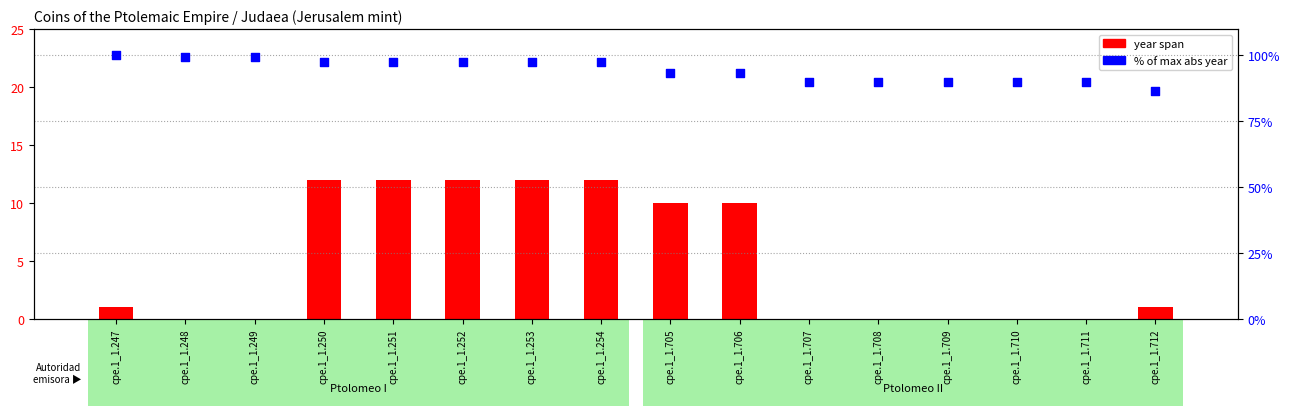

What is the total value across all series at cpe.1_1.706?

103.4